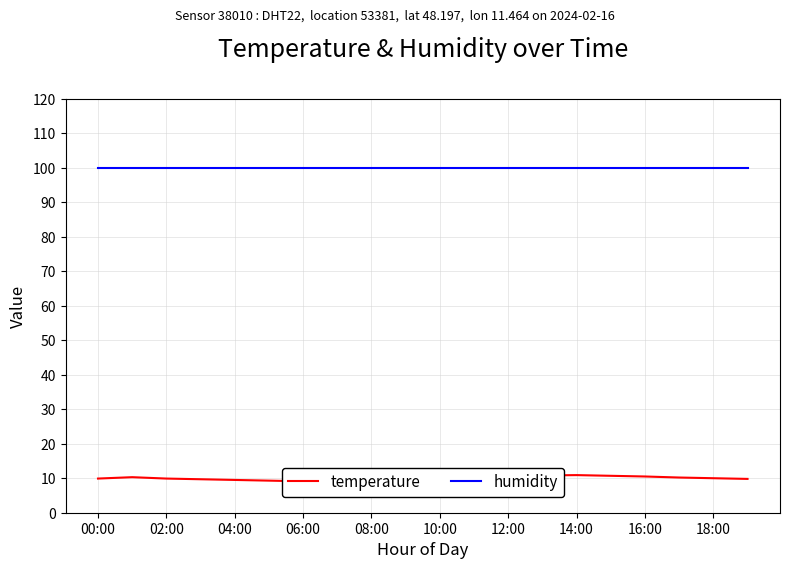

True or false: temperature and humidity cross at least once.

False